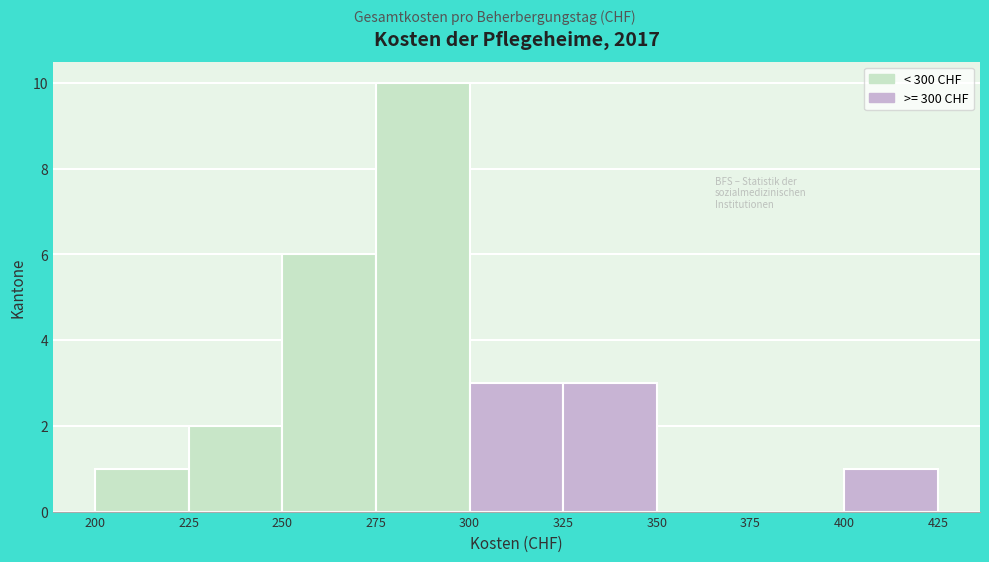

Which range on the x-axis has the tallest bar?

275 to 300